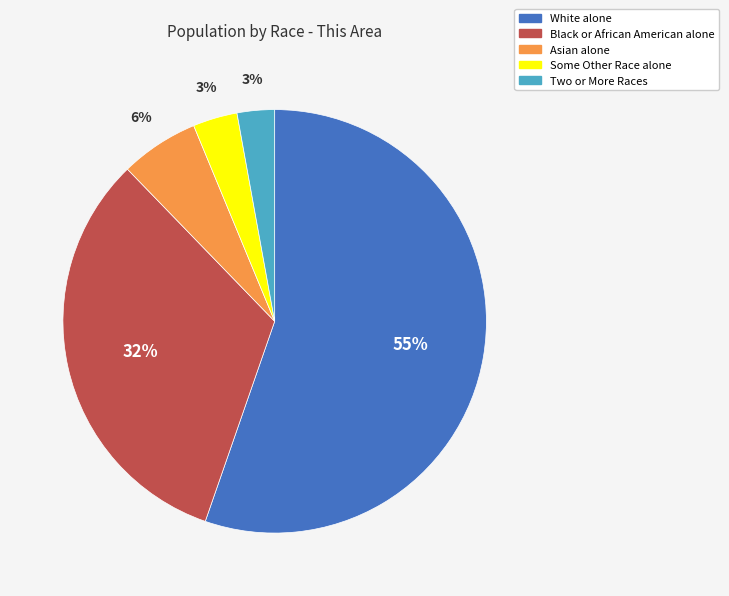

To the nearest percent, what is the average slice percentage?

20%